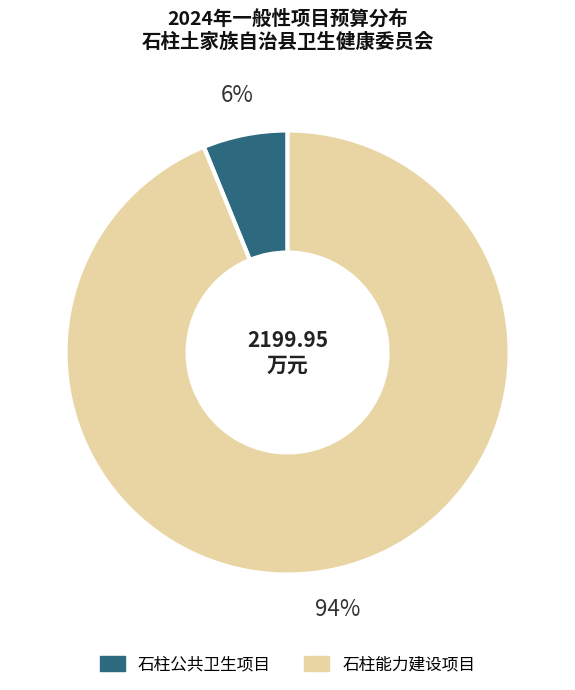

Combined, do 石柱能力建设项目 and 石柱公共卫生项目 account for over 50%?

Yes